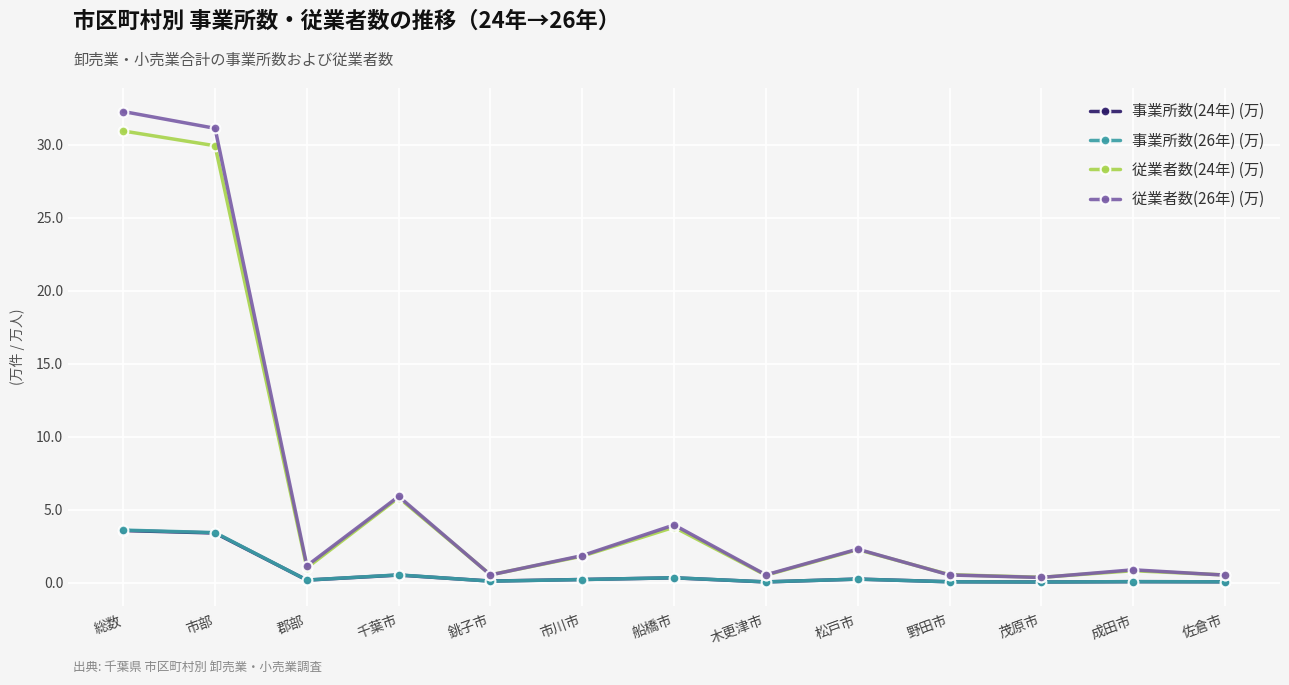

True or false: 事業所数(26年) (万) has a value of 0.0 at 茂原市.

True